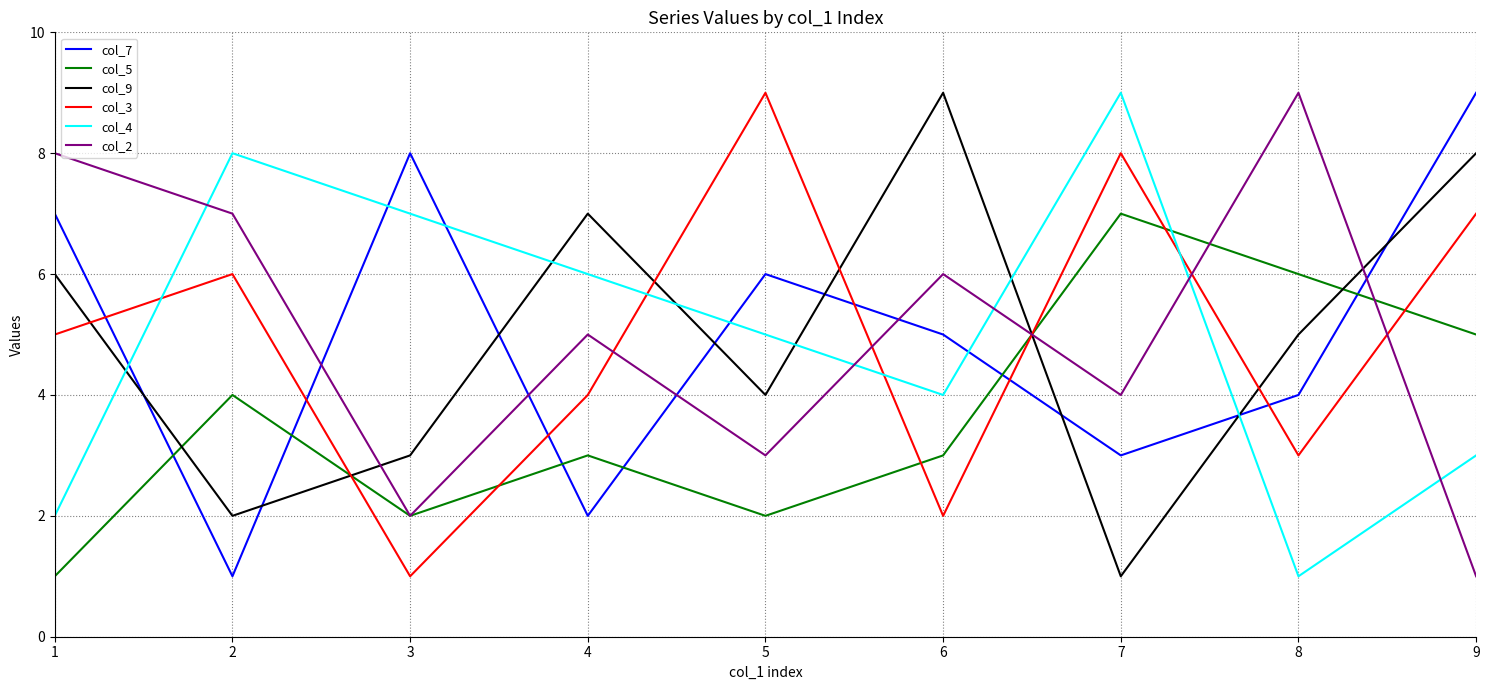

True or false: col_9 and col_5 intersect in this chart.

True